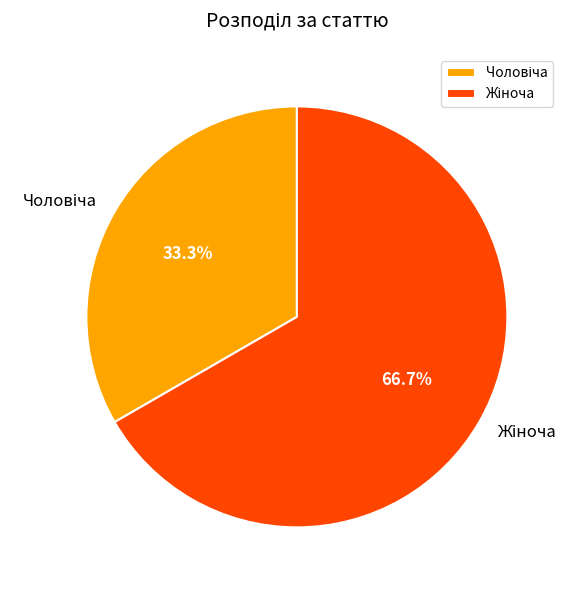

What percentage is NOT represented by Жіноча?

33.3%